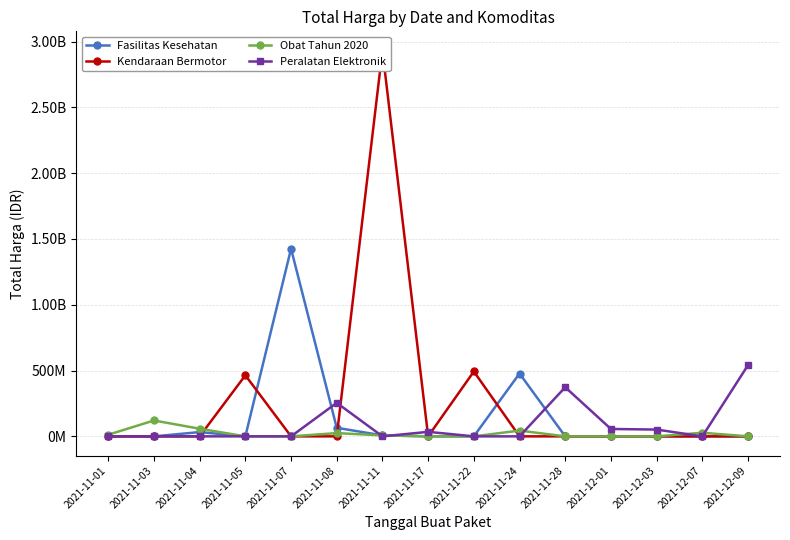

List the labels in order of Fasilitas Kesehatan value, largest first.

2021-11-07, 2021-11-24, 2021-11-08, 2021-11-04, 2021-11-11, 2021-11-01, 2021-11-03, 2021-11-05, 2021-11-17, 2021-11-22, 2021-11-28, 2021-12-01, 2021-12-03, 2021-12-07, 2021-12-09